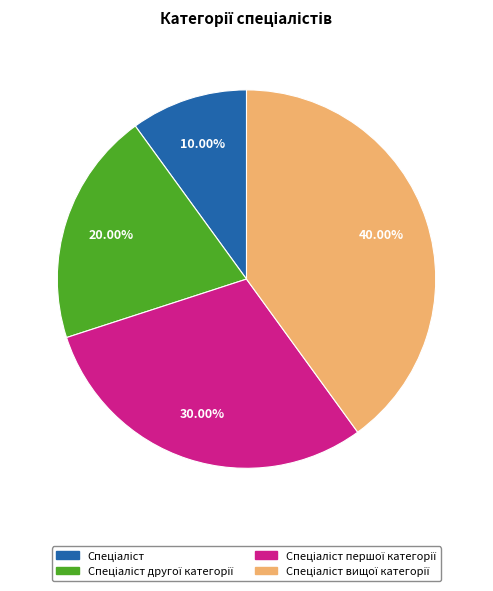

Is there a majority slice in this chart?

No